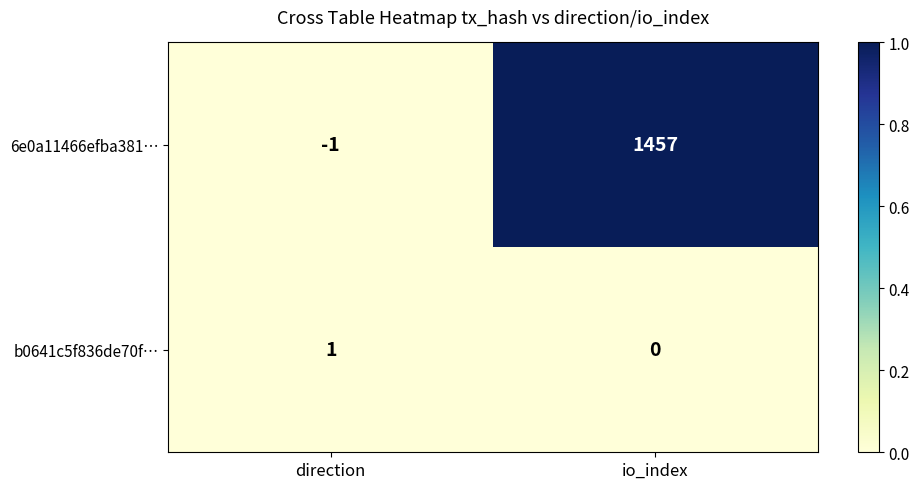

List the series in order of their overall mean, highest first.

6e0a11466efba381…, b0641c5f836de70f…